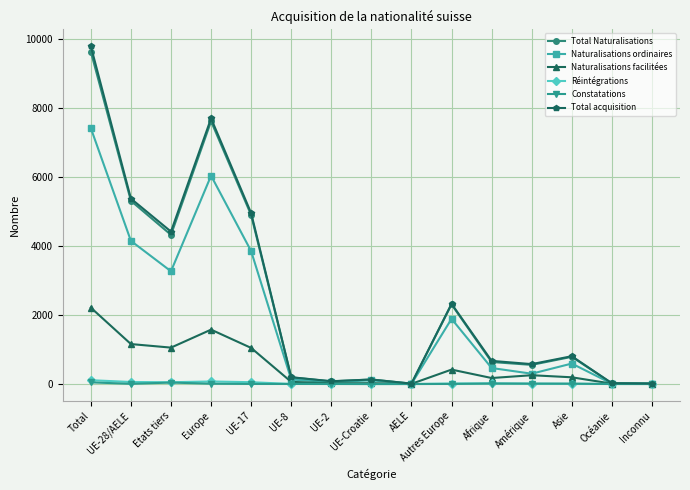

Between Total and UE-17, which series saw the biggest shift?

Total acquisition